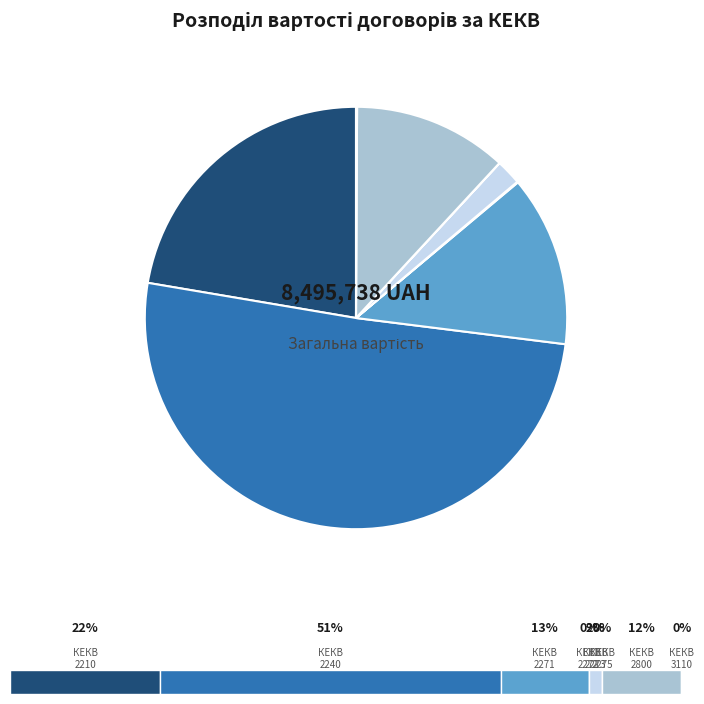

How many slices are in this pie chart?

8